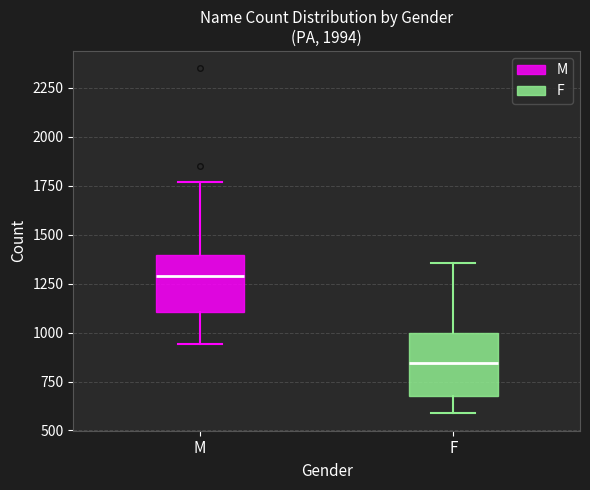

Reading left to right, read every box against the y-axis: the position of its median line, the range the box covers, and the ends of its whiskers. The values are not printed on the chart, so give them approximately, as read against the axis.

M: median 1300, box 1100 to 1400, whiskers 950 to 1750
F: median 850, box 650 to 1000, whiskers 600 to 1350